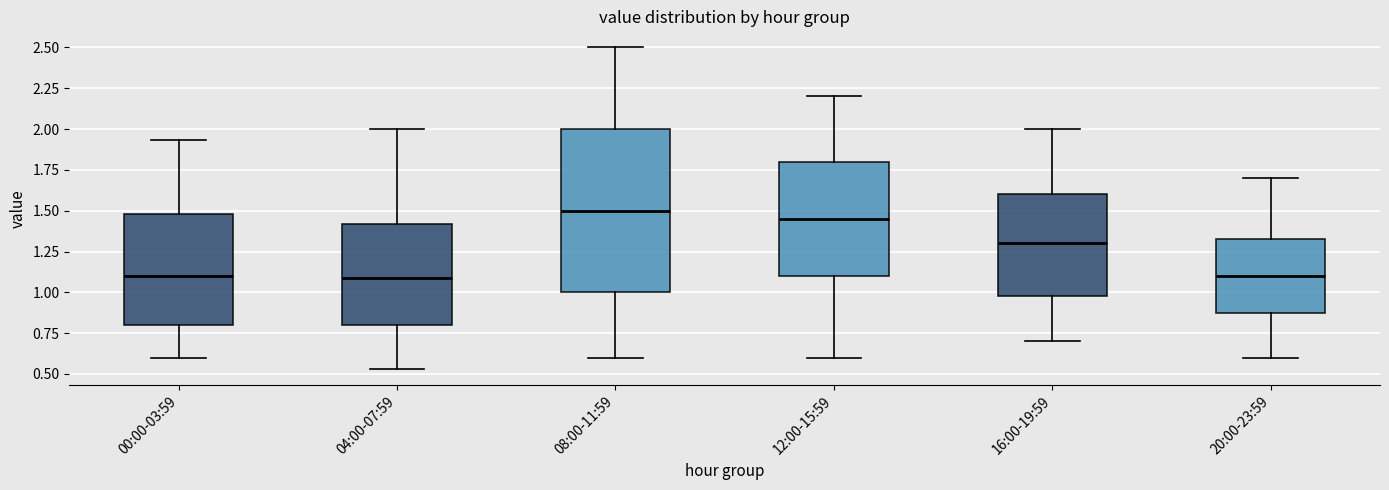

Which box has the highest median line?

08:00-11:59